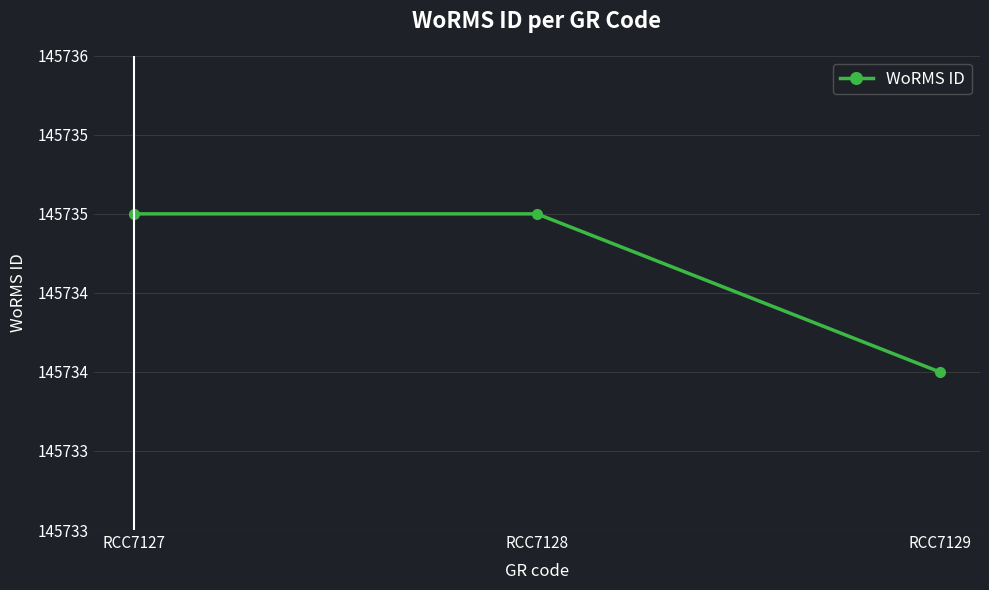

Is this an area chart (filled region under the line)?

No